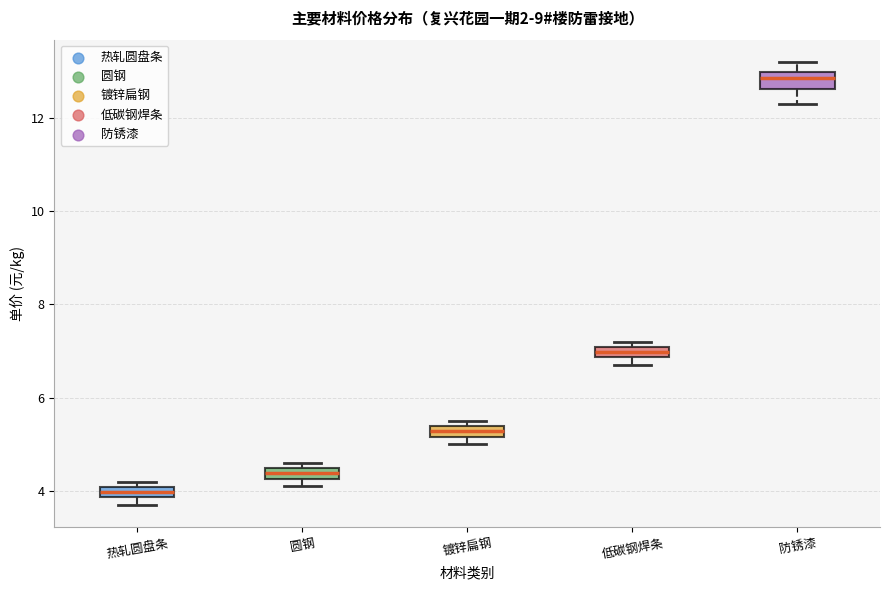

Where is the upper edge of the box for 圆钢 on the y-axis? The values are not printed on the chart, so give them approximately, as read against the axis.

4.4